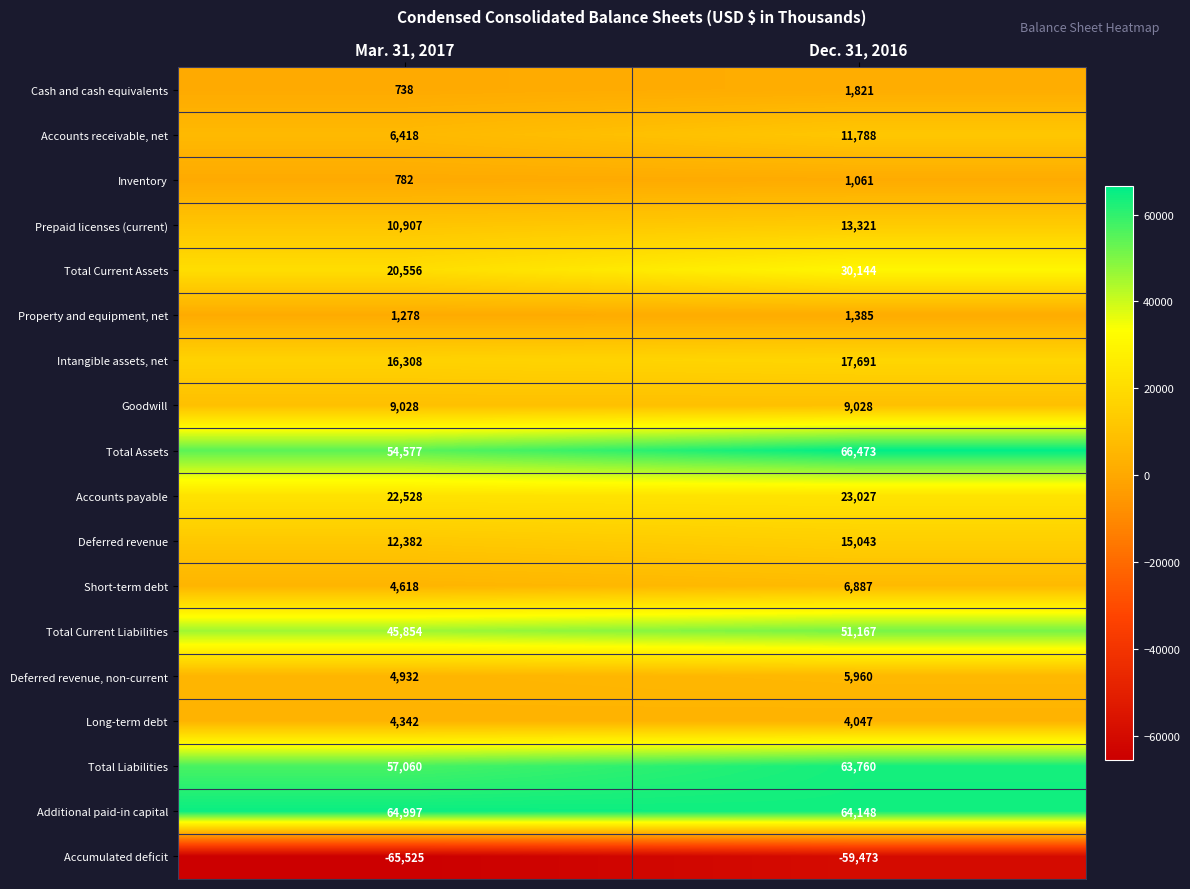

Which series has the largest total across all categories?

Additional paid-in capital